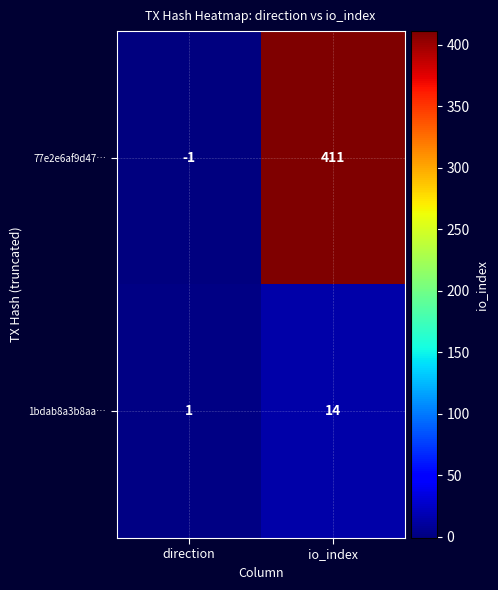

What is the sum of the 77e2e6af9d47… values at io_index and direction?

410